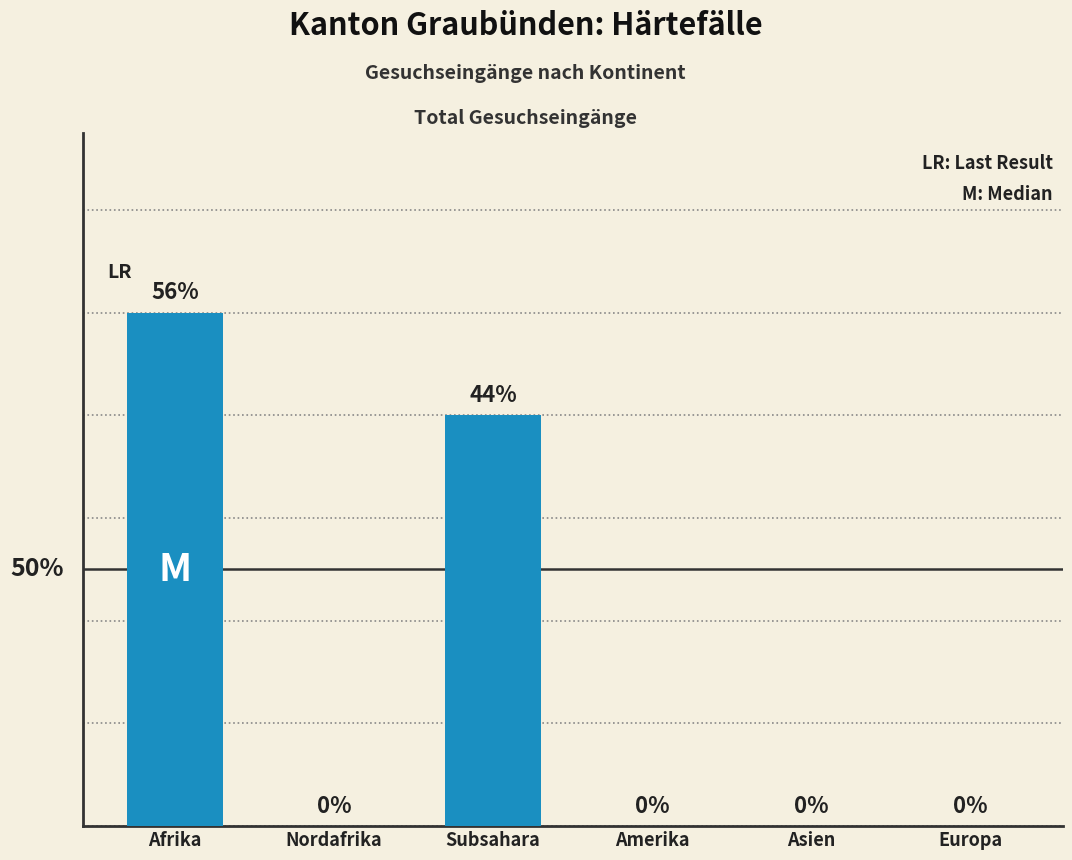

Between Europa and Subsahara, which is larger?

Subsahara